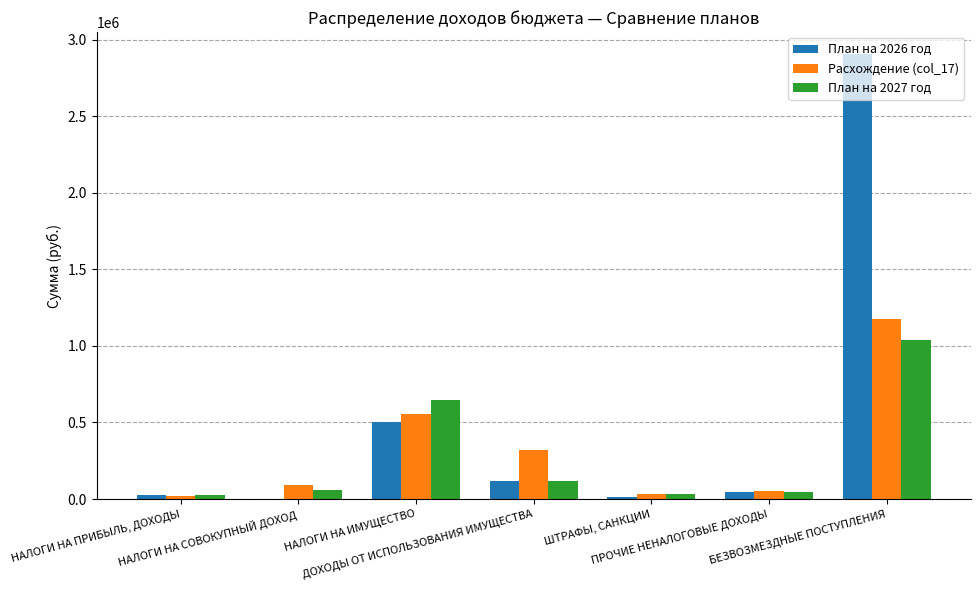

Between НАЛОГИ НА ПРИБЫЛЬ, ДОХОДЫ and ДОХОДЫ ОТ ИСПОЛЬЗОВАНИЯ ИМУЩЕСТВА, which series saw the biggest shift?

Расхождение (col_17)